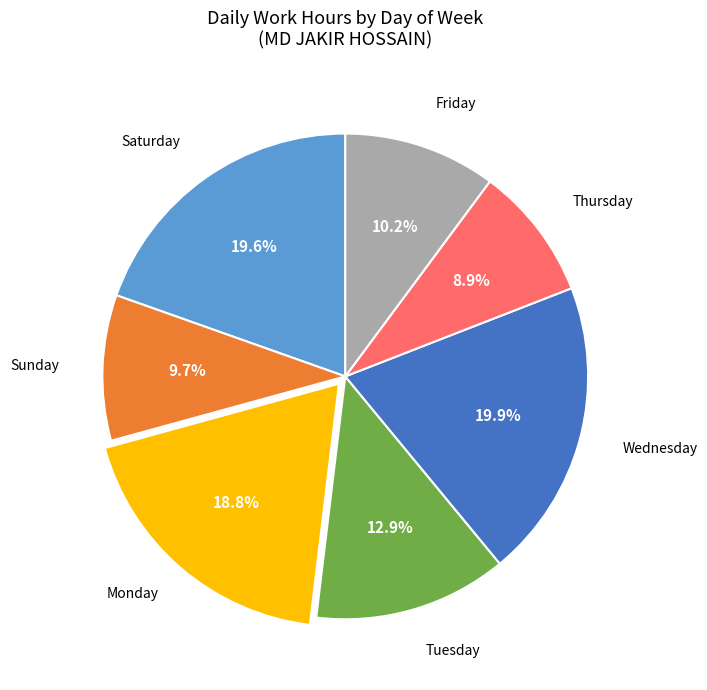

Is there a majority slice in this chart?

No